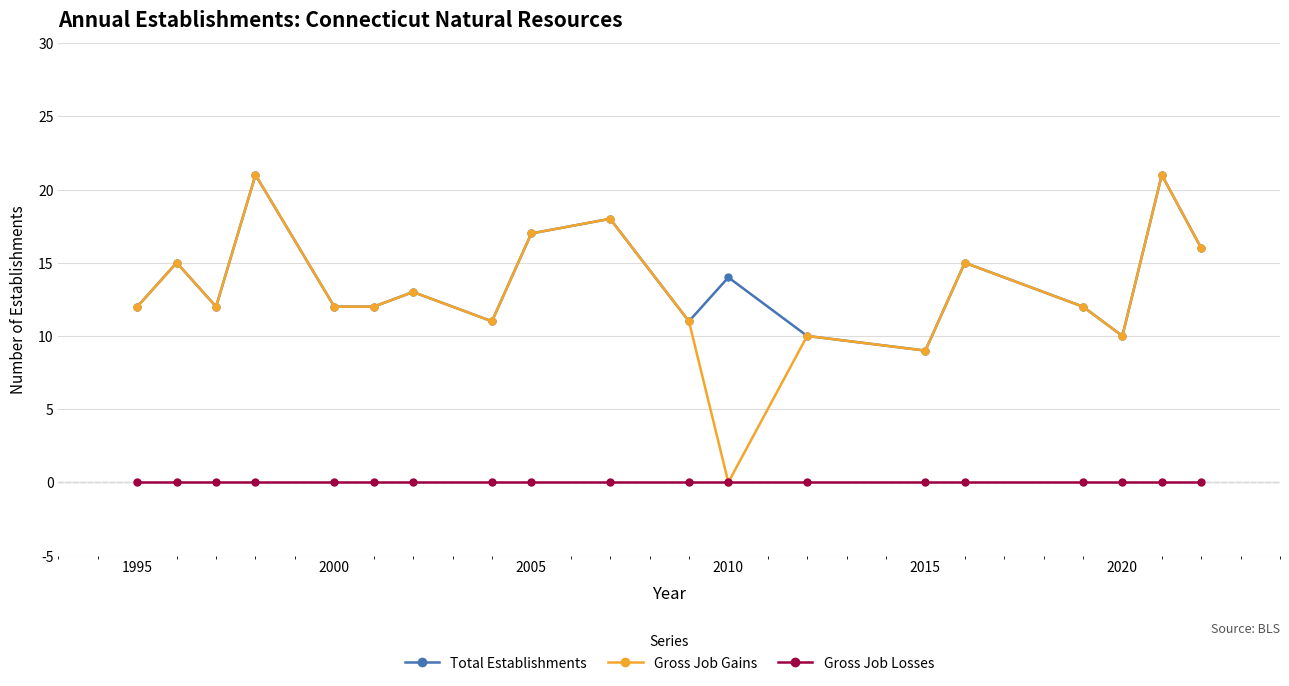

What is the highest value of the Gross Job Gains series?

21